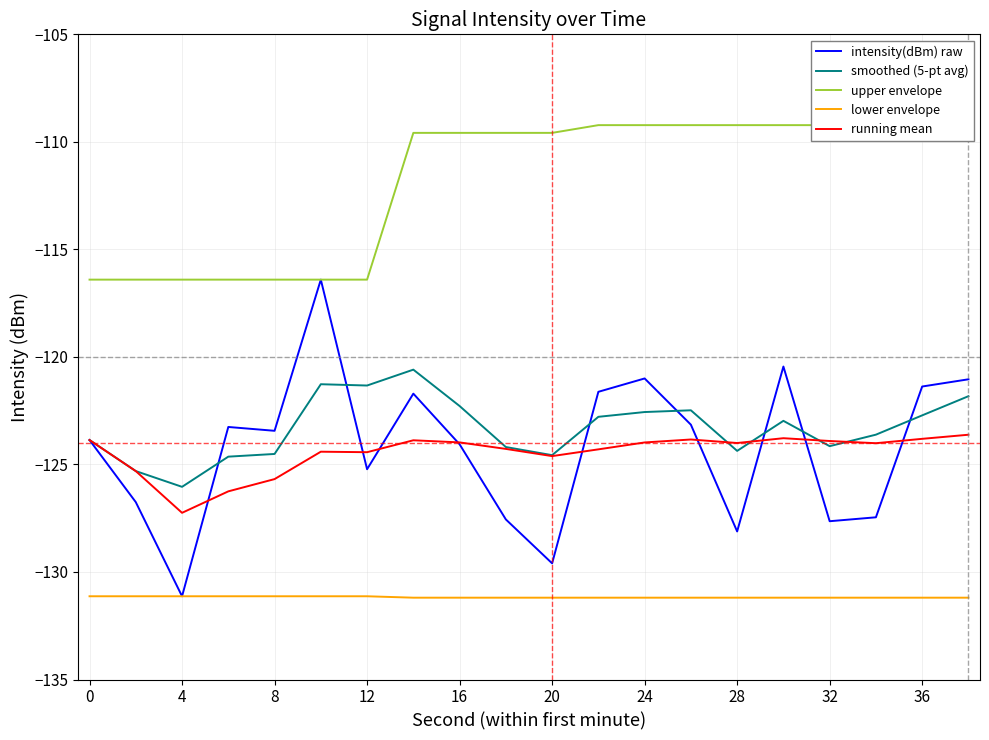

In running mean, how many points are higher than both neighbors (excluding endpoints)?

4